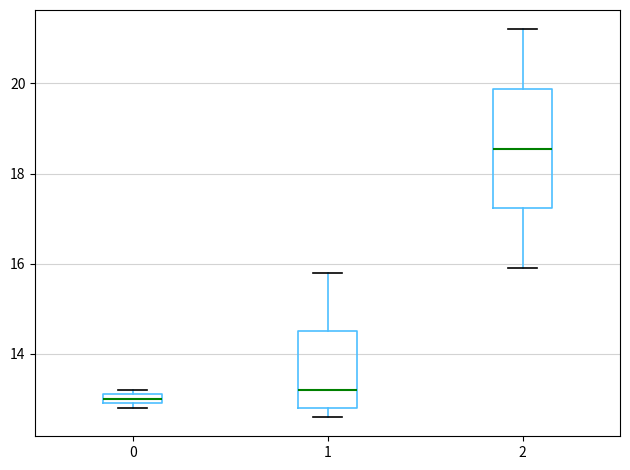

Which box's median line is the highest?

2